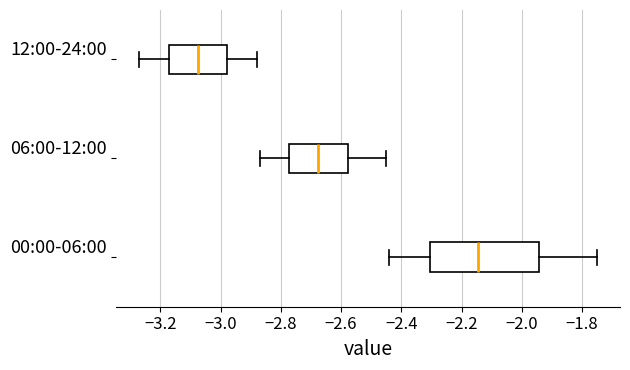

Which box's median line is the furthest to the left?

12:00-24:00